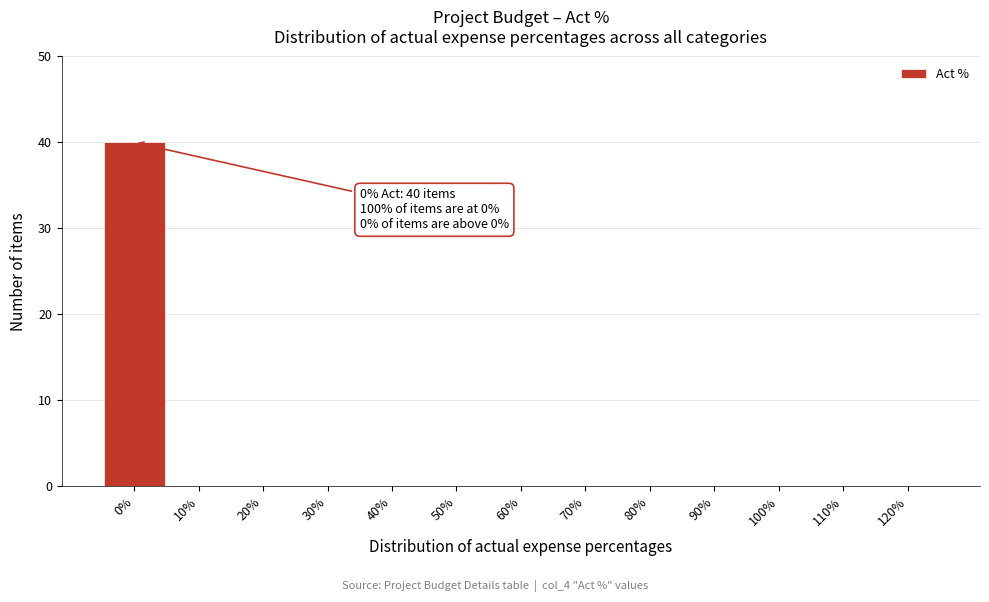

Reading left to right, list all the values displayed in this chart.

0%=40	10%=0	20%=0	30%=0	40%=0	50%=0	60%=0	70%=0	80%=0	90%=0	100%=0	110%=0	120%=0